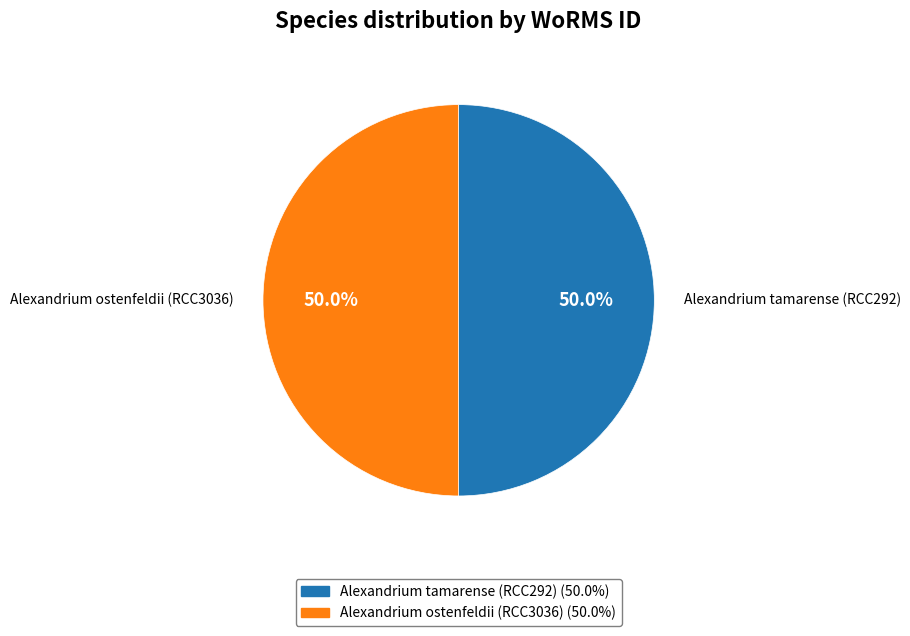

To the nearest percent, what is the average slice percentage?

50%